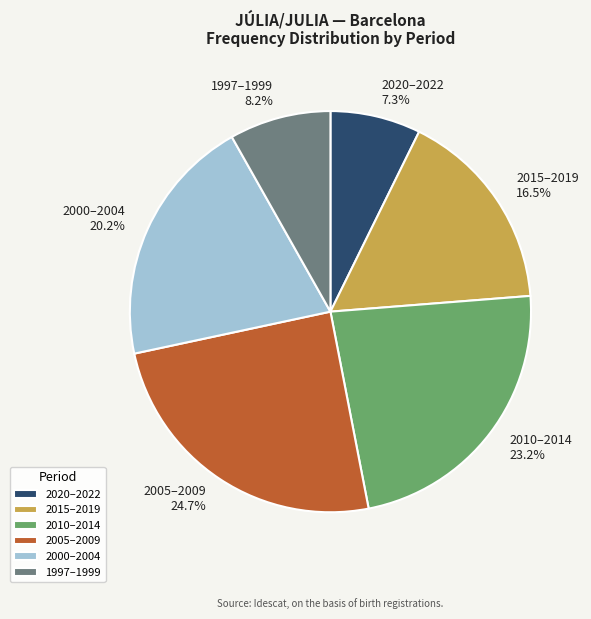

Approximately how many times larger is the value at 2020–2022 compared to 2015–2019?

0.4